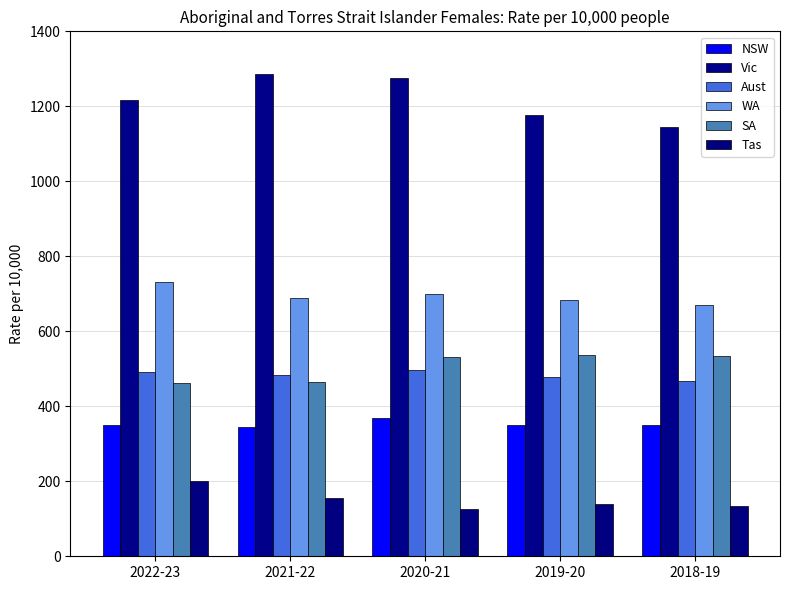

Which label corresponds to the smallest value in the chart?

2020-21